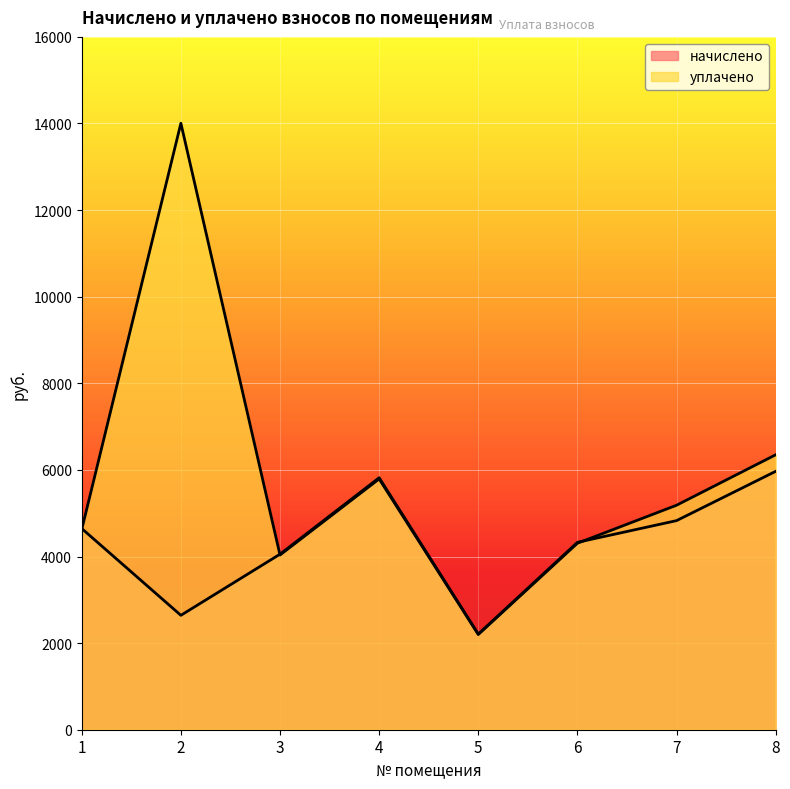

Reading left to right, transcribe all the data shown in this chart.

начислено: 1=4646.3	2=2642.0	3=4054.1	4=5819.3	5=2209.3	6=4327.4	7=4828.6	8=5967.4
уплачено: 1=4623.8	2=14005.6	3=4034.5	4=5791.2	5=2198.7	6=4306.5	7=5184.3	8=6349.4